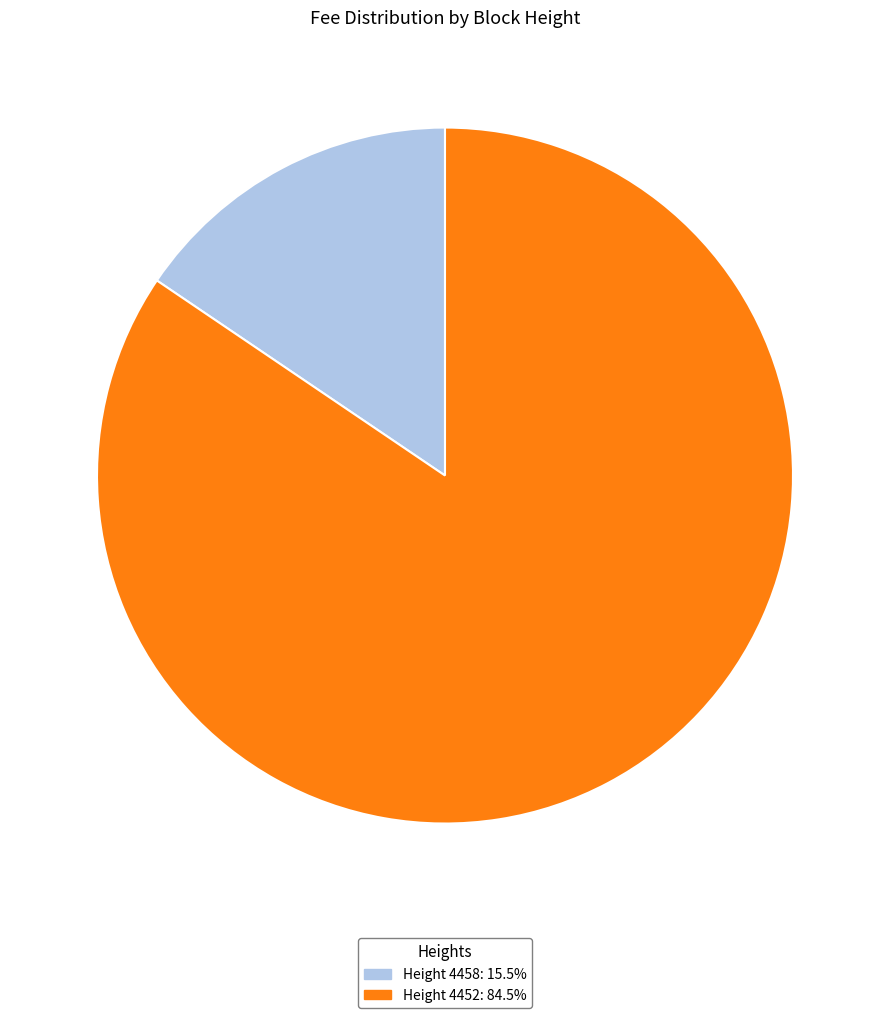

Is there any slice that represents more than half of the pie?

Yes